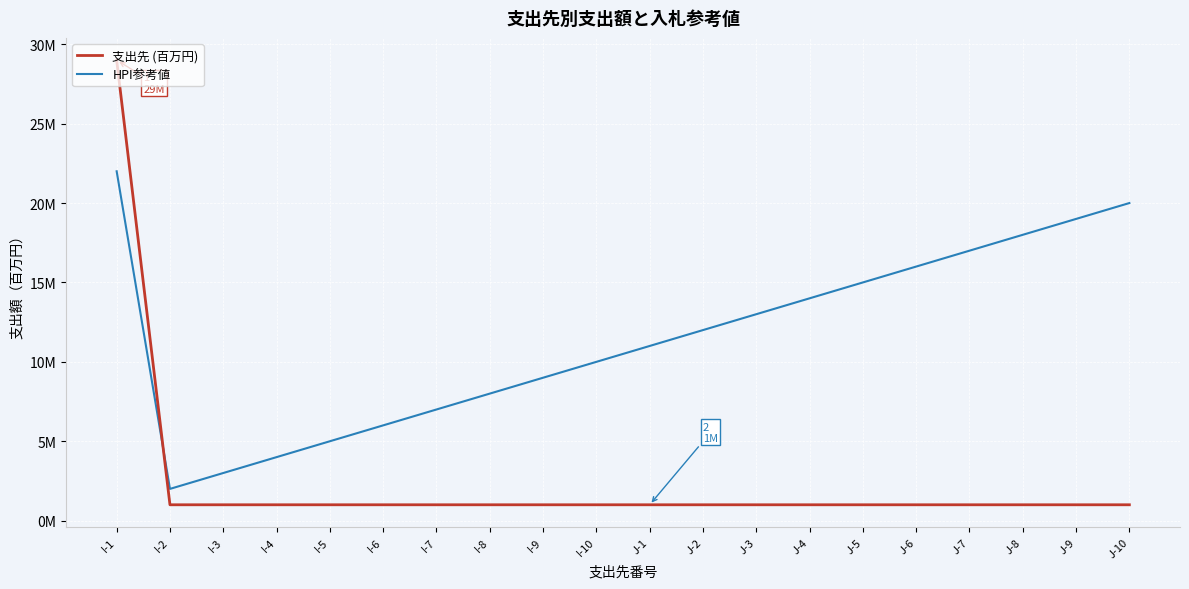

Which series has the widest spread of values?

支出先 (百万円)